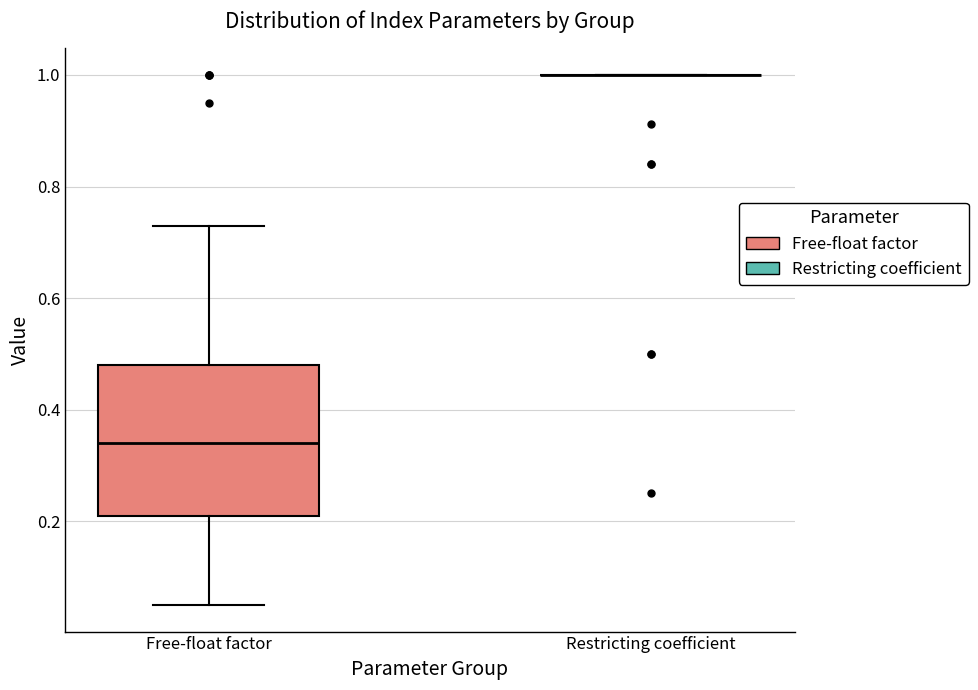

Reading left to right, transcribe this box plot: for each box, give where its median line is, the range the box spans, and where its two whiskers end, as read against the y-axis. The values are not printed on the chart, so give them approximately, as read against the axis.

Free-float factor: median 0.34, box 0.22 to 0.48, whiskers 0.06 to 0.74
Restricting coefficient: box collapsed to a line at 1.00, whiskers 1.00 to 1.00